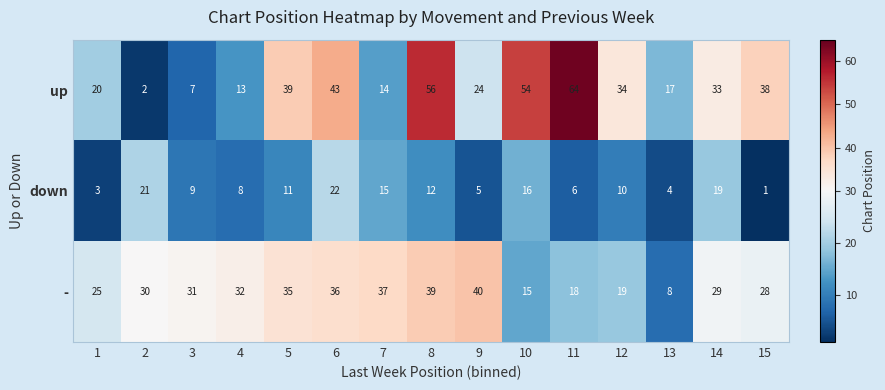

Is it true that - equals 55 at 3?

False